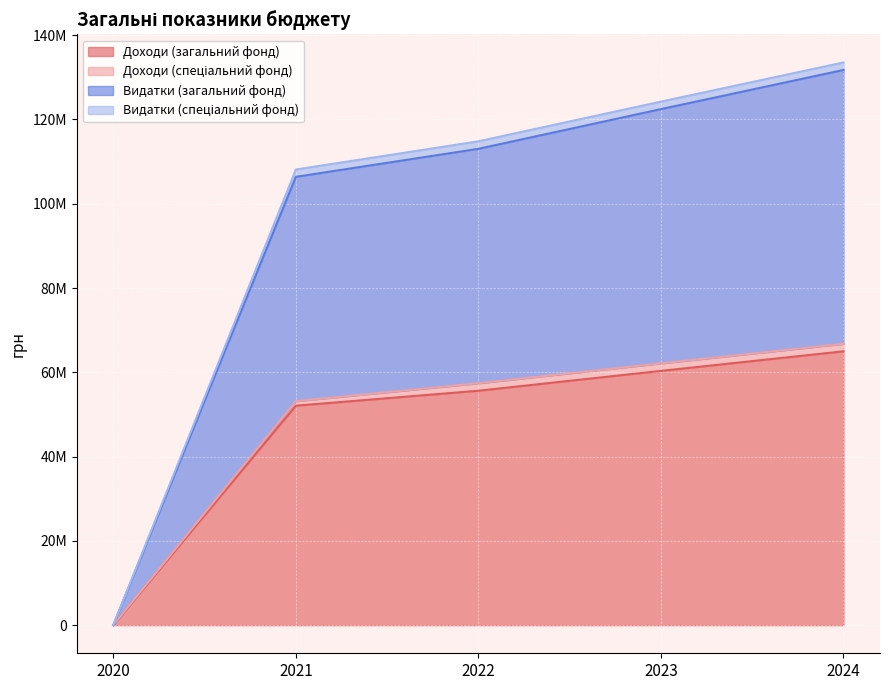

True or false: Доходи (загальний фонд) and Видатки (загальний фонд) intersect in this chart.

False